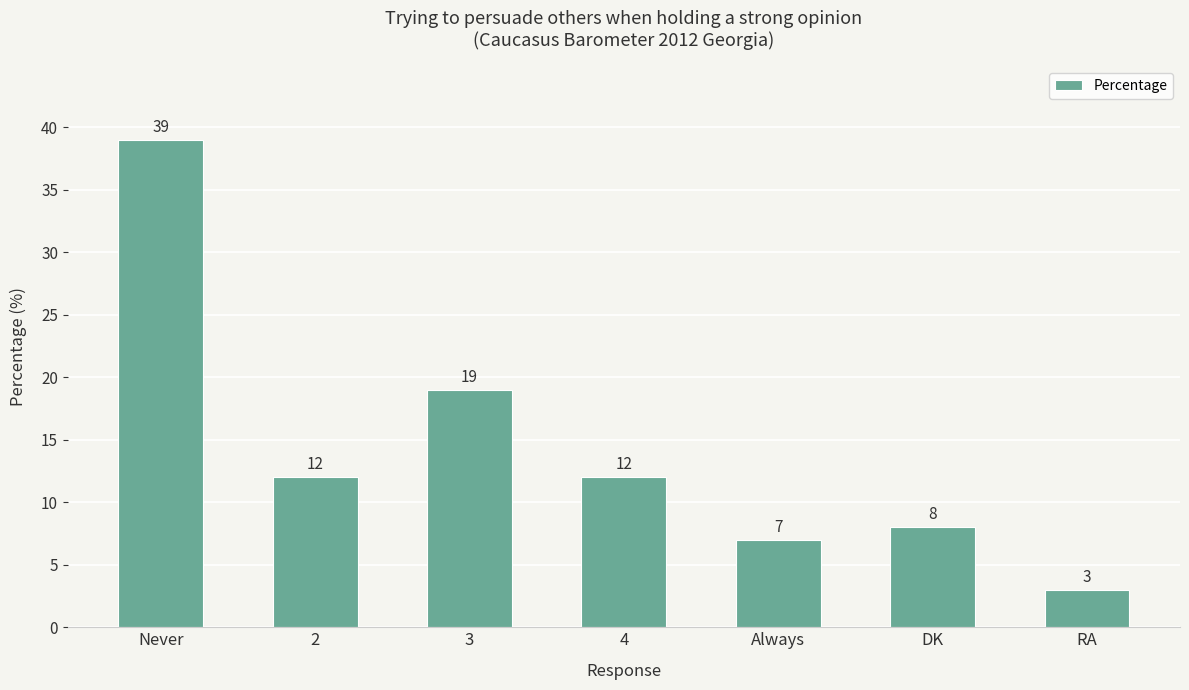

Which has a higher value, RA or Never?

Never